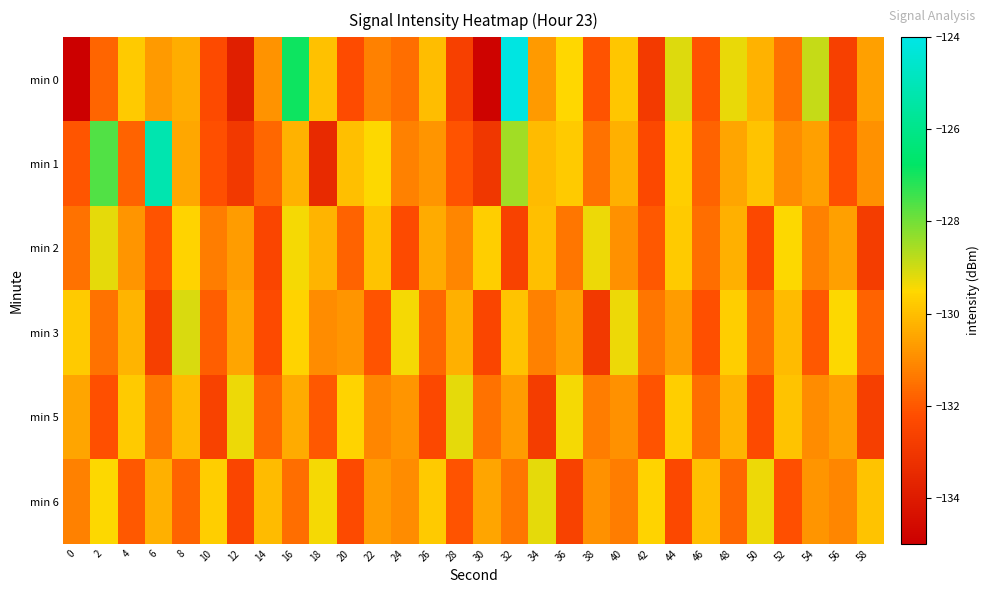

Rank the series at 16 from highest to lowest value.

min 0, min 2, min 3, min 1, min 5, min 6